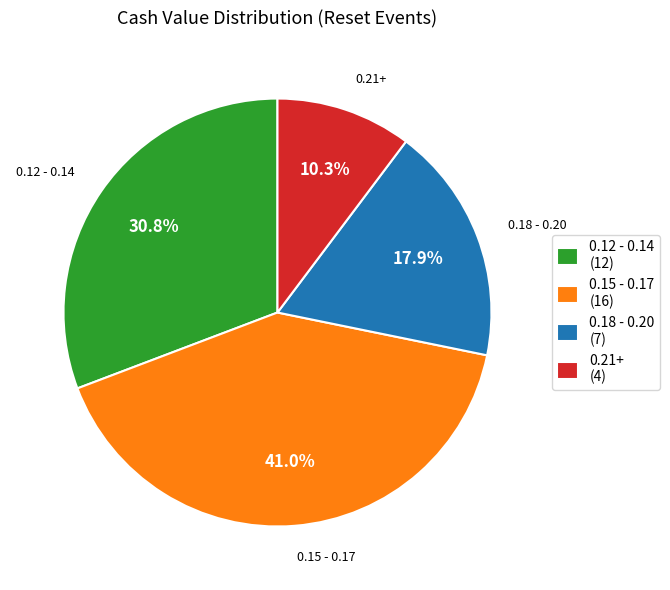

Is there any slice that represents more than half of the pie?

No